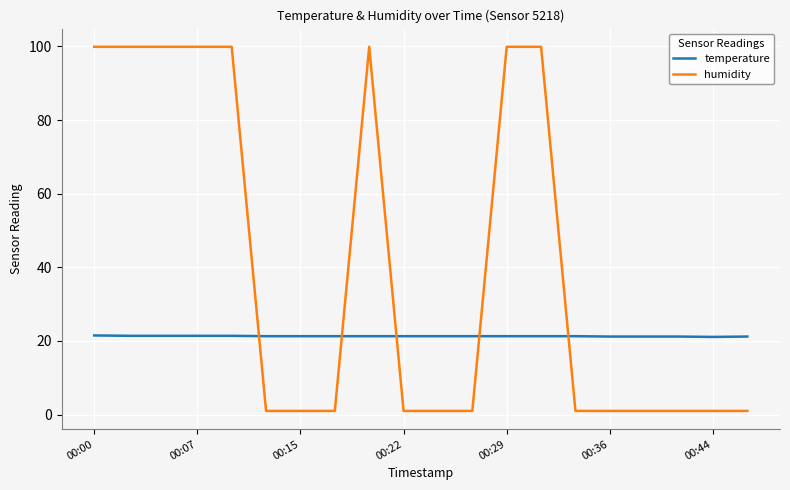

Rank the series by their average value, from highest to lowest.

humidity, temperature